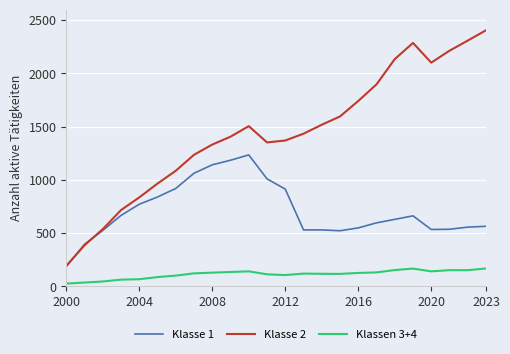

Which series has the largest total across all categories?

Klasse 2